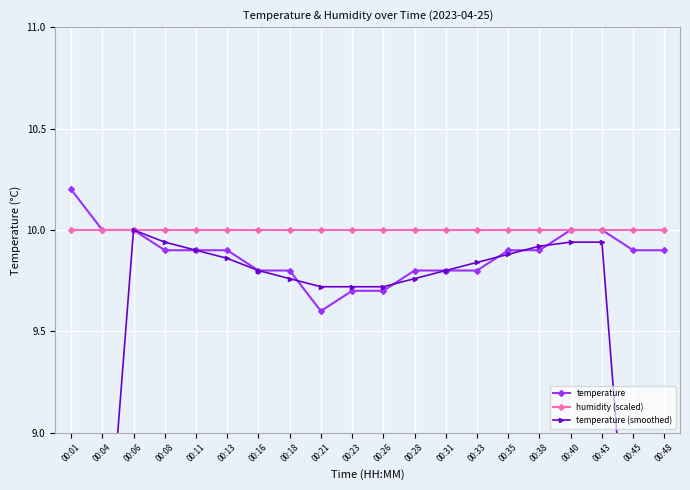

What is the value of the temperature (smoothed) point at the 1st from the left?

6.0